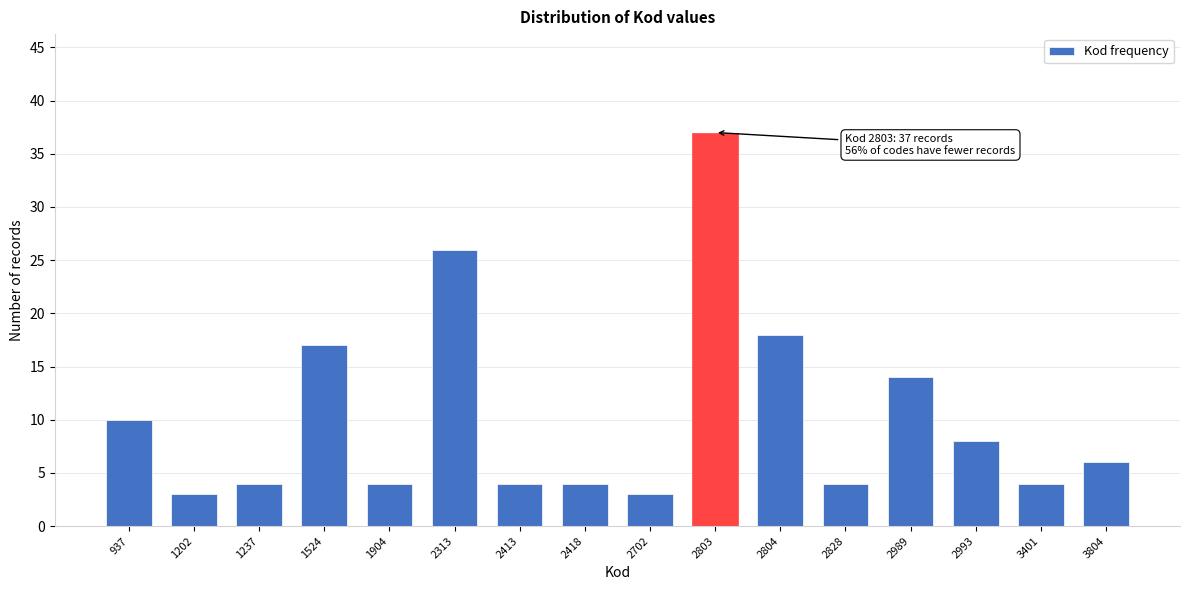

Reading left to right, extract all data points from this chart.

937=10	1202=3	1237=4	1524=17	1904=4	2313=26	2413=4	2418=4	2702=3	2803=37	2804=18	2828=4	2989=14	2993=8	3401=4	3804=6